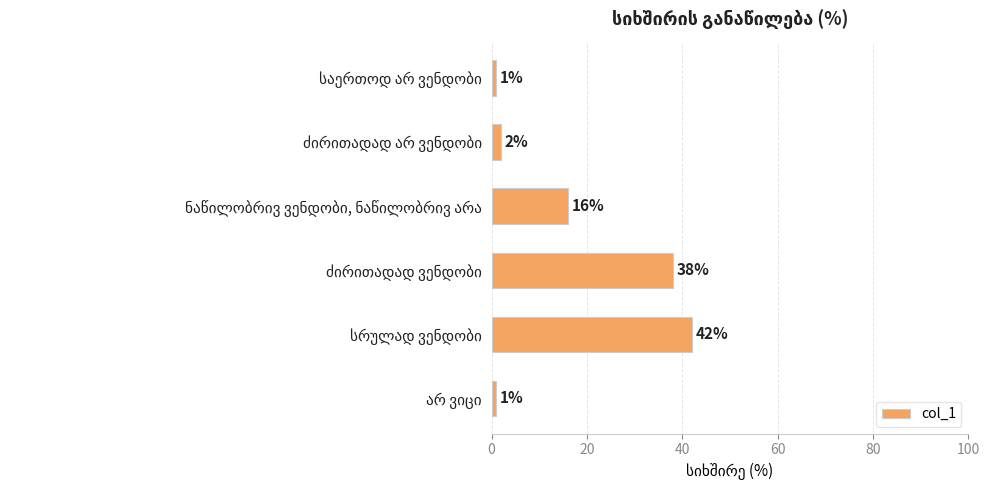

What is the smallest value displayed?

1